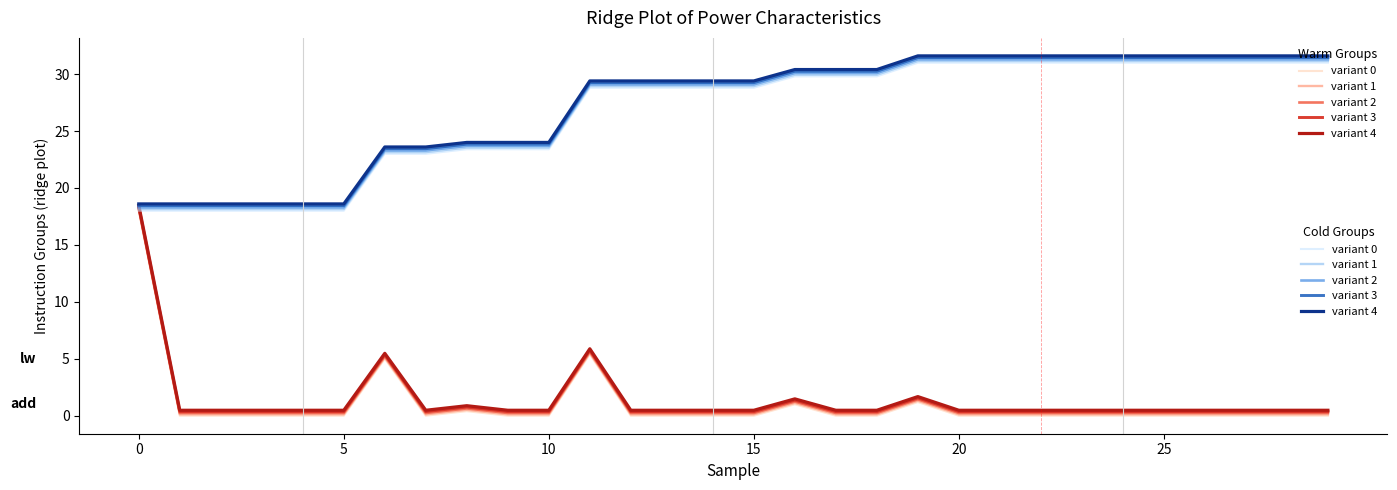

The value of variant 1 at 23 is 31.1. True or false?

True